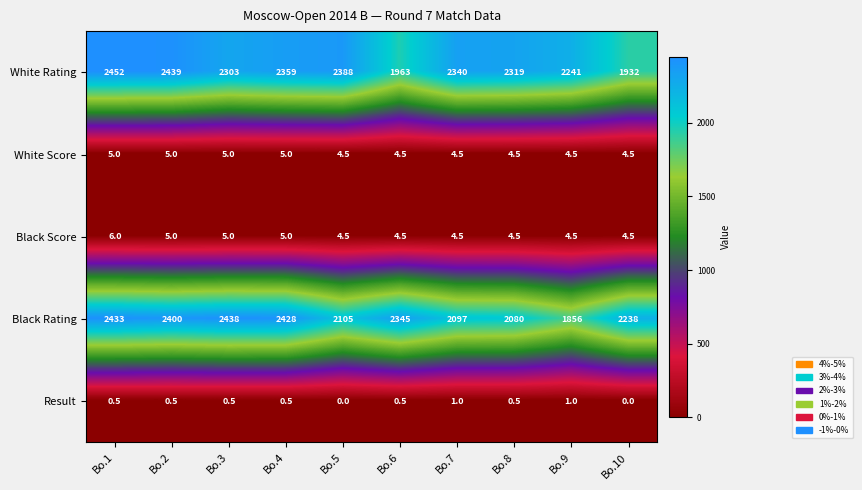

What is the total value across all series at Bo.4?

4797.5